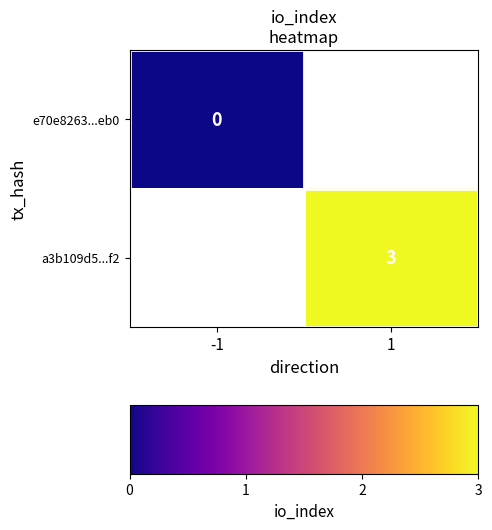

True or false: a3b109d5...f2 has a value of 4 at 1.

False